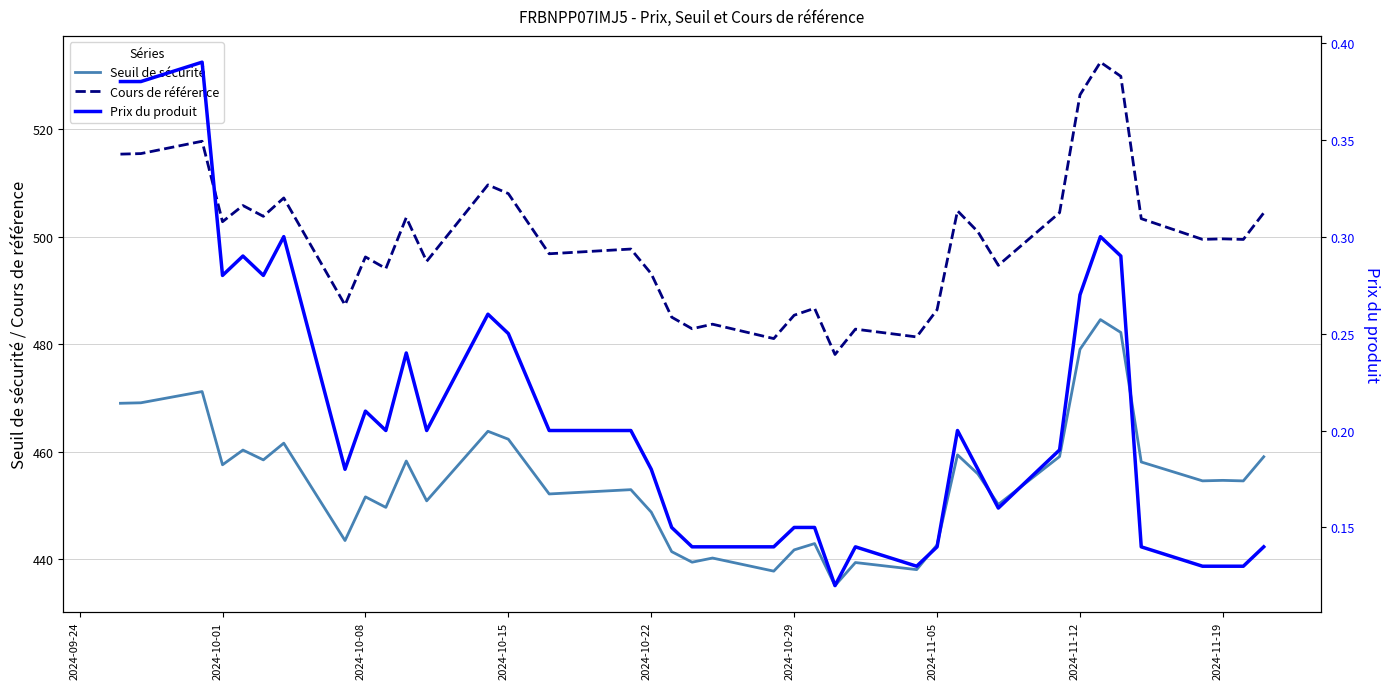

True or false: Seuil de sécurité and Cours de référence intersect in this chart.

False